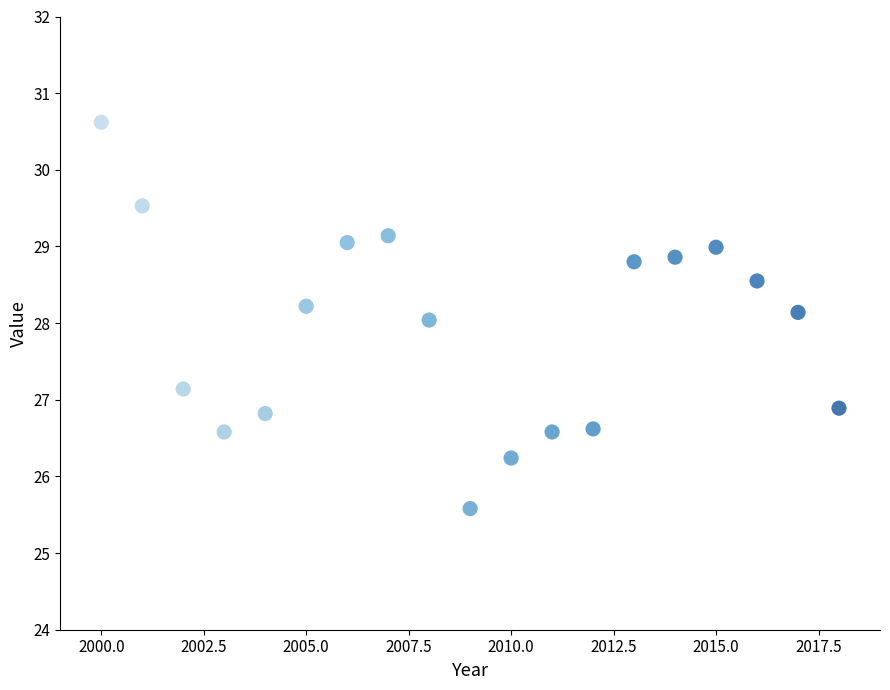

What is the range of X values (max minus min)?

18.0